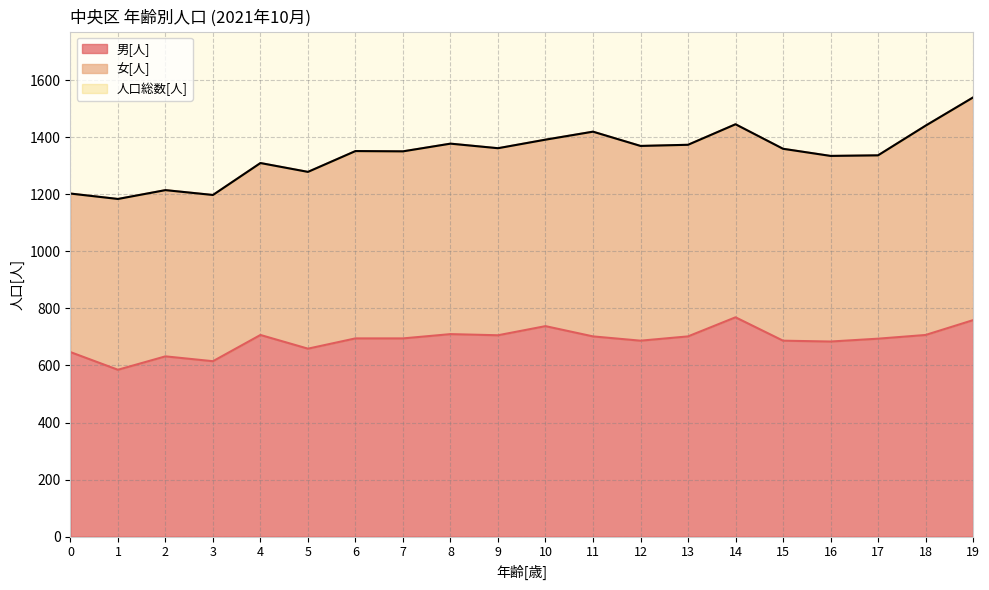

Reading left to right, list all the values displayed in this chart.

男[人]: 647	585	632	615	707	659	695	695	710	706	738	702	687	702	769	687	684	694	707	759
人口総数[人]: 1203	1184	1215	1198	1310	1279	1352	1351	1378	1362	1392	1420	1370	1374	1446	1360	1335	1337	1441	1540